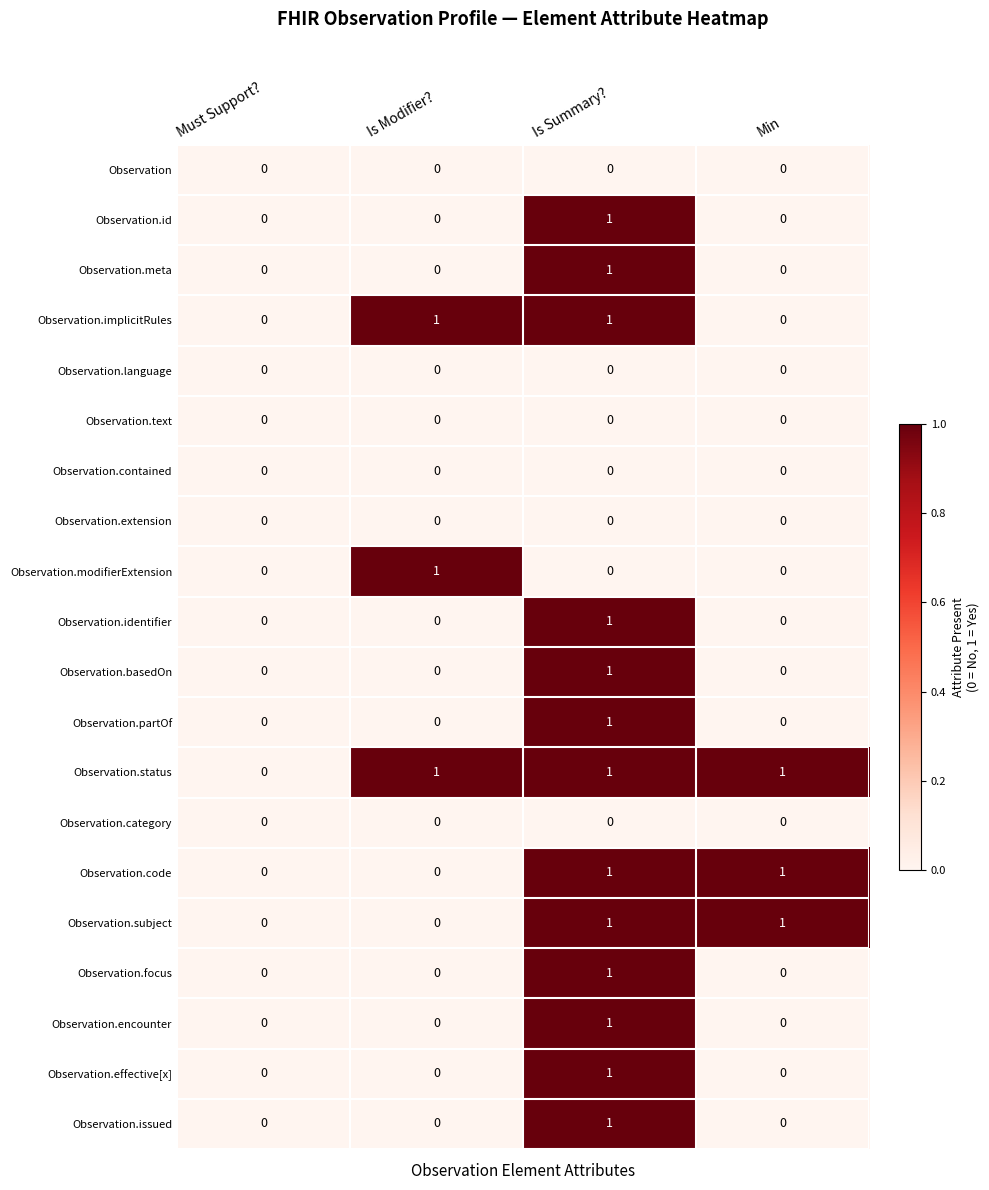

Which series has the largest total across all categories?

Observation.status